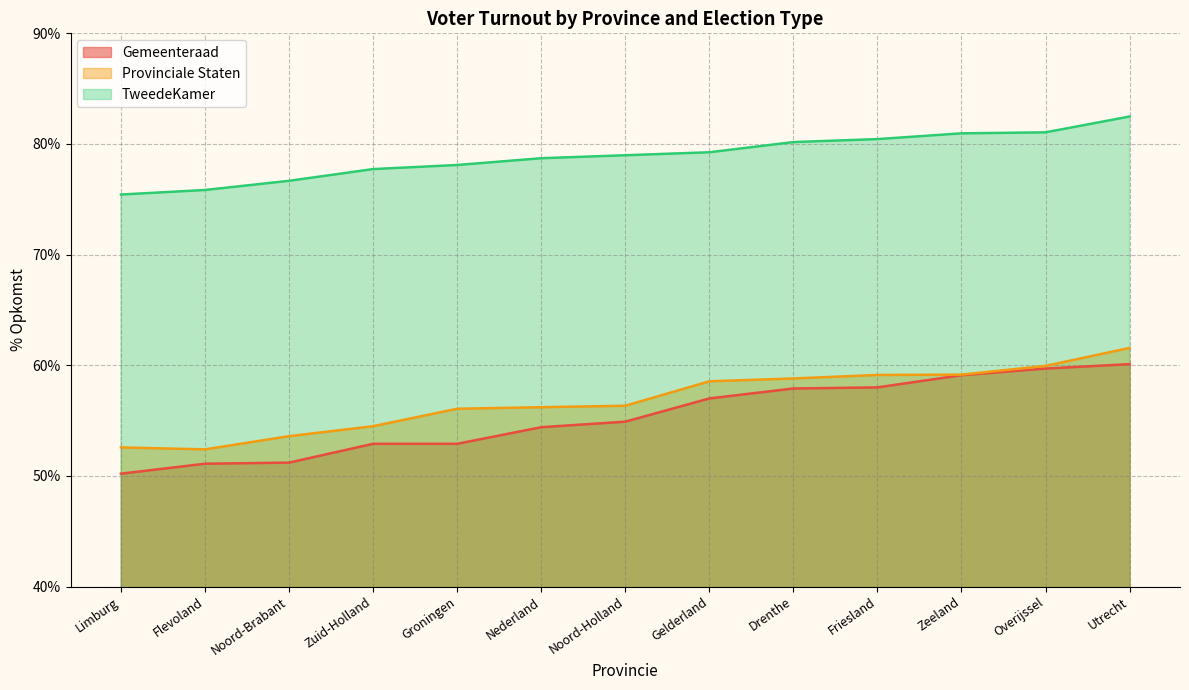

True or false: TweedeKamer and Gemeenteraad intersect in this chart.

False